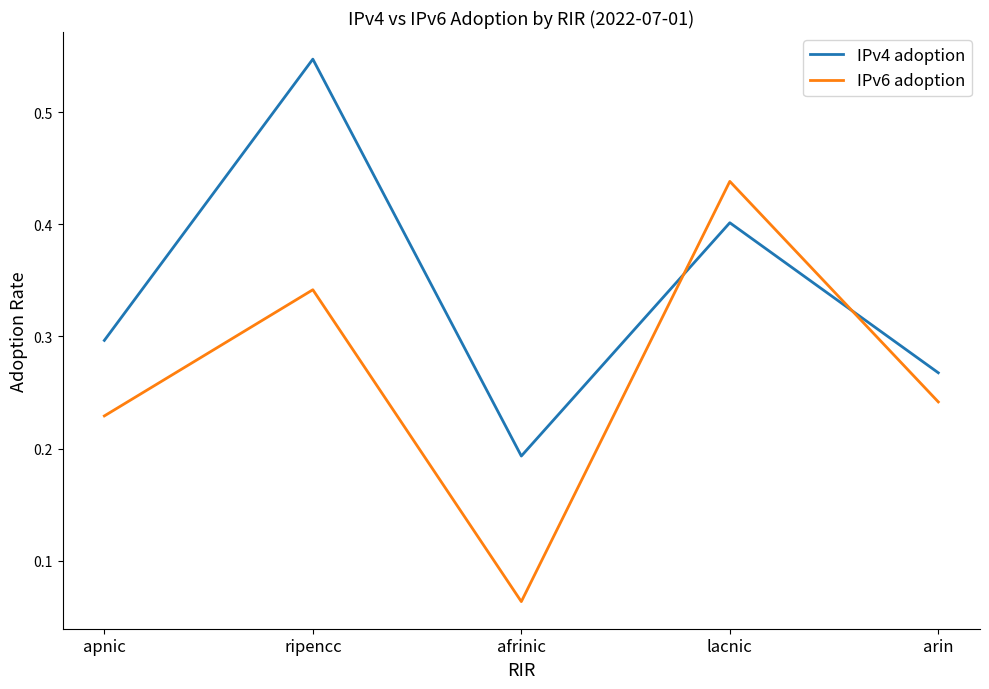

Where do IPv6 adoption and IPv4 adoption first cross each other?

afrinic and lacnic